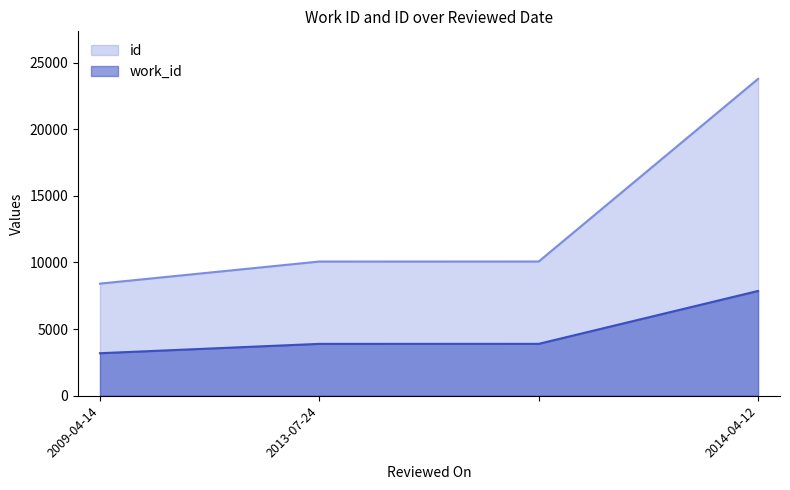

What is the value of the work_id point at the 1st from the left?

3191